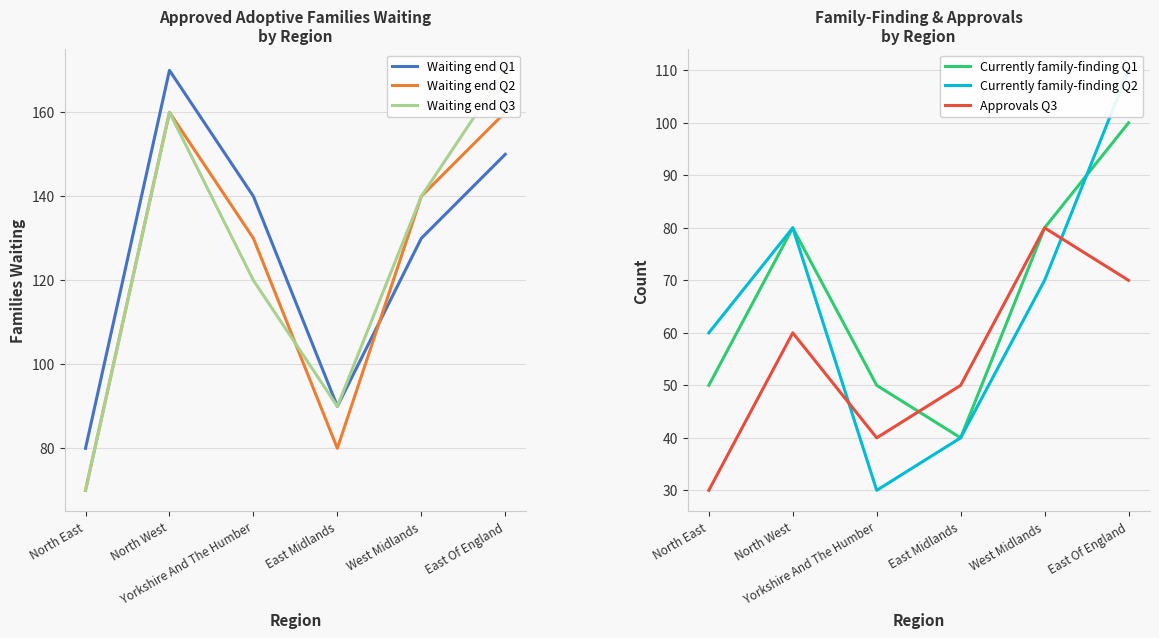

The value of Waiting end Q2 at West Midlands is 140. True or false?

True